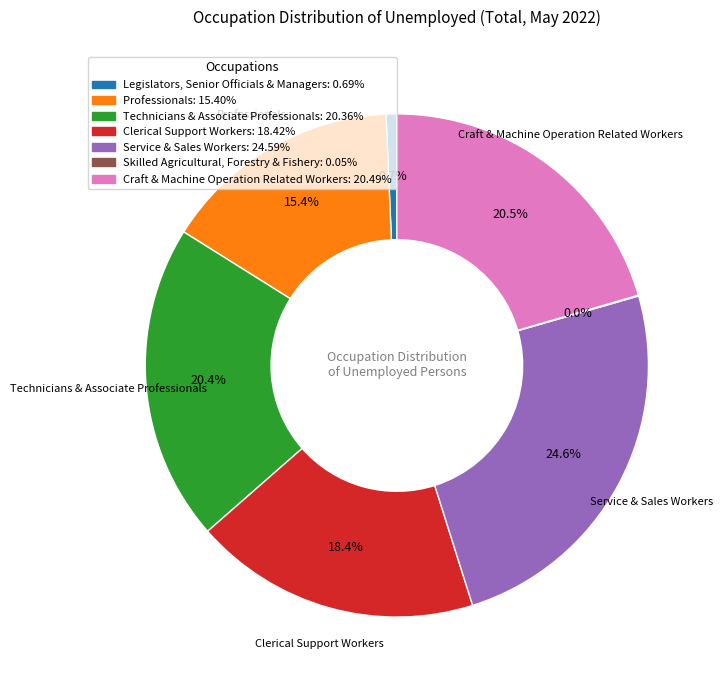

Is it true that Service & Sales Workers is 12% of the pie?

False